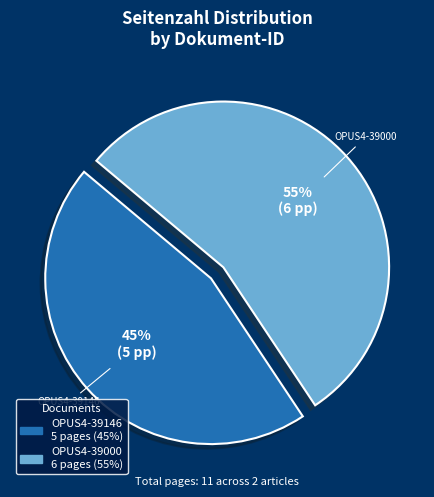

To the nearest percent, what is the average slice percentage?

50%